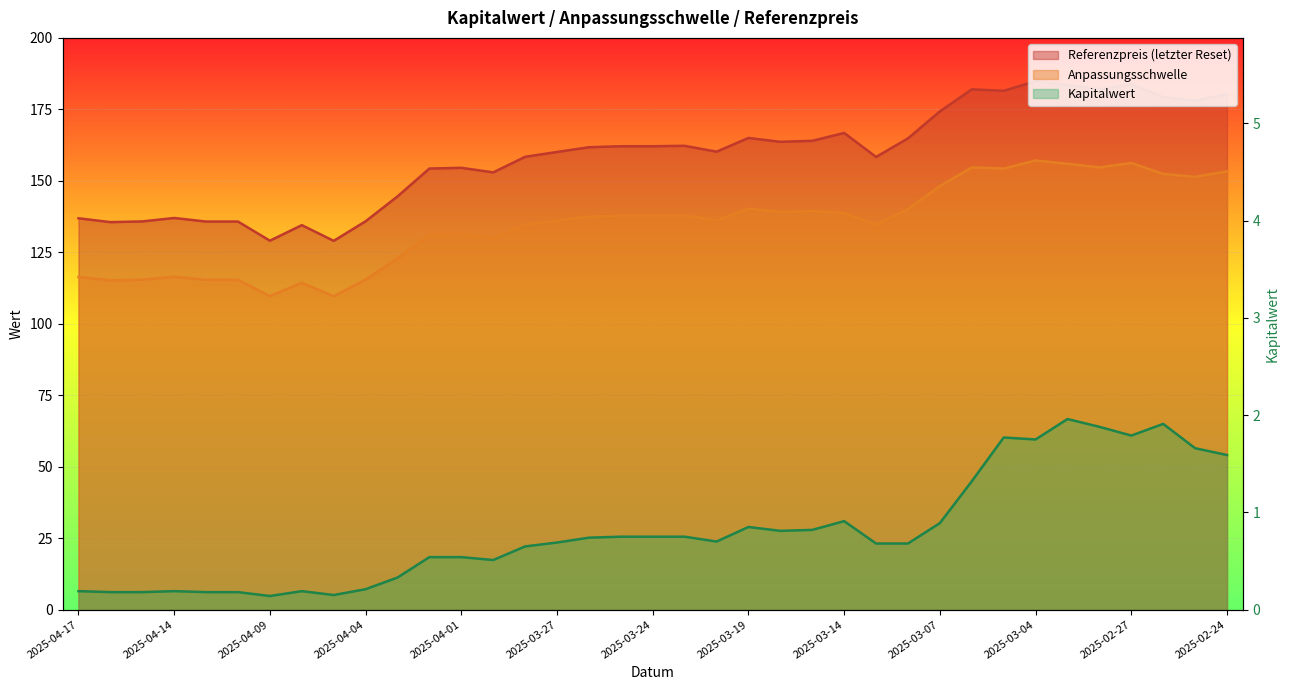

True or false: Referenzpreis and Anpassungsschwelle intersect in this chart.

False